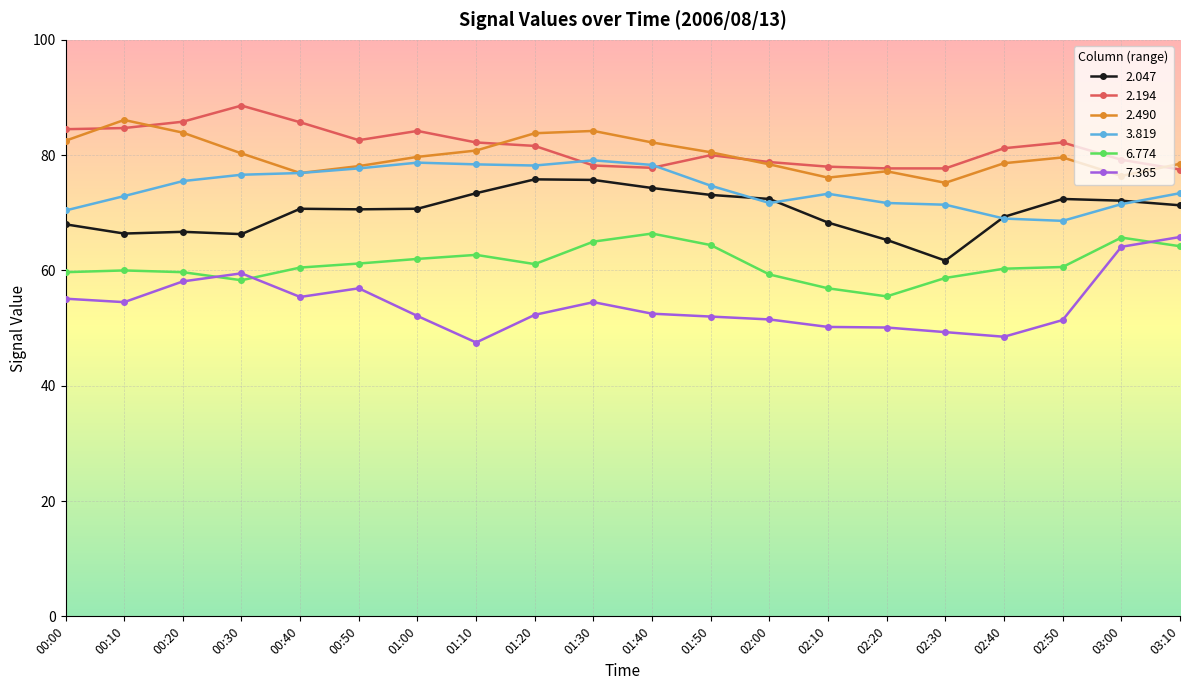

How many lines are shown in the chart?

6